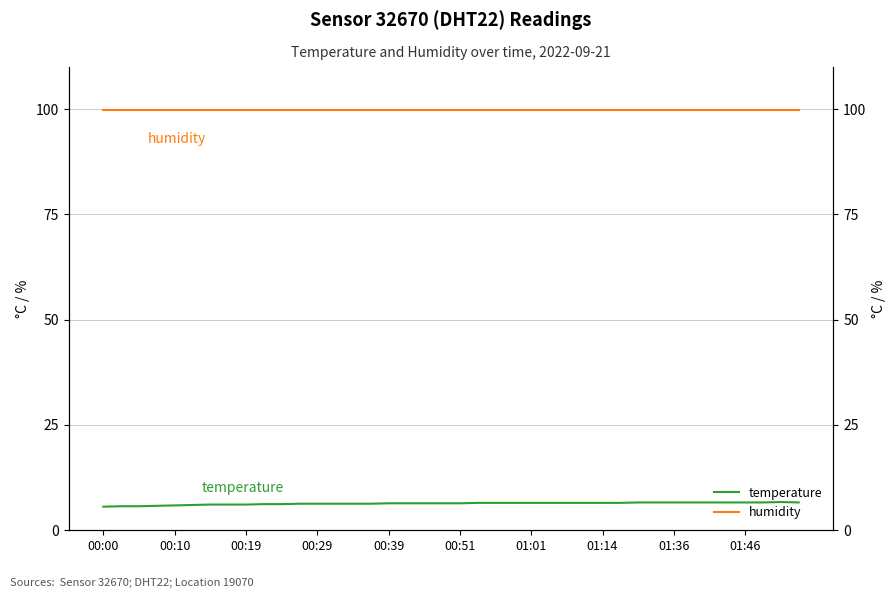

Reading left to right, list all the values displayed in this chart.

temperature: 5.6	5.7	5.7	5.8	5.9	6.0	6.1	6.1	6.1	6.2	6.2	6.3	6.3	6.3	6.3	6.3	6.4	6.4	6.4	6.4	6.4	6.5	6.5	6.5	6.5	6.5	6.5	6.5	6.5	6.5	6.6	6.6	6.6	6.6	6.6	6.6	6.6	6.6	6.7	6.6
humidity: 99.9	99.9	99.9	99.9	99.9	99.9	99.9	99.9	99.9	99.9	99.9	99.9	99.9	99.9	99.9	99.9	99.9	99.9	99.9	99.9	99.9	99.9	99.9	99.9	99.9	99.9	99.9	99.9	99.9	99.9	99.9	99.9	99.9	99.9	99.9	99.9	99.9	99.9	99.9	99.9